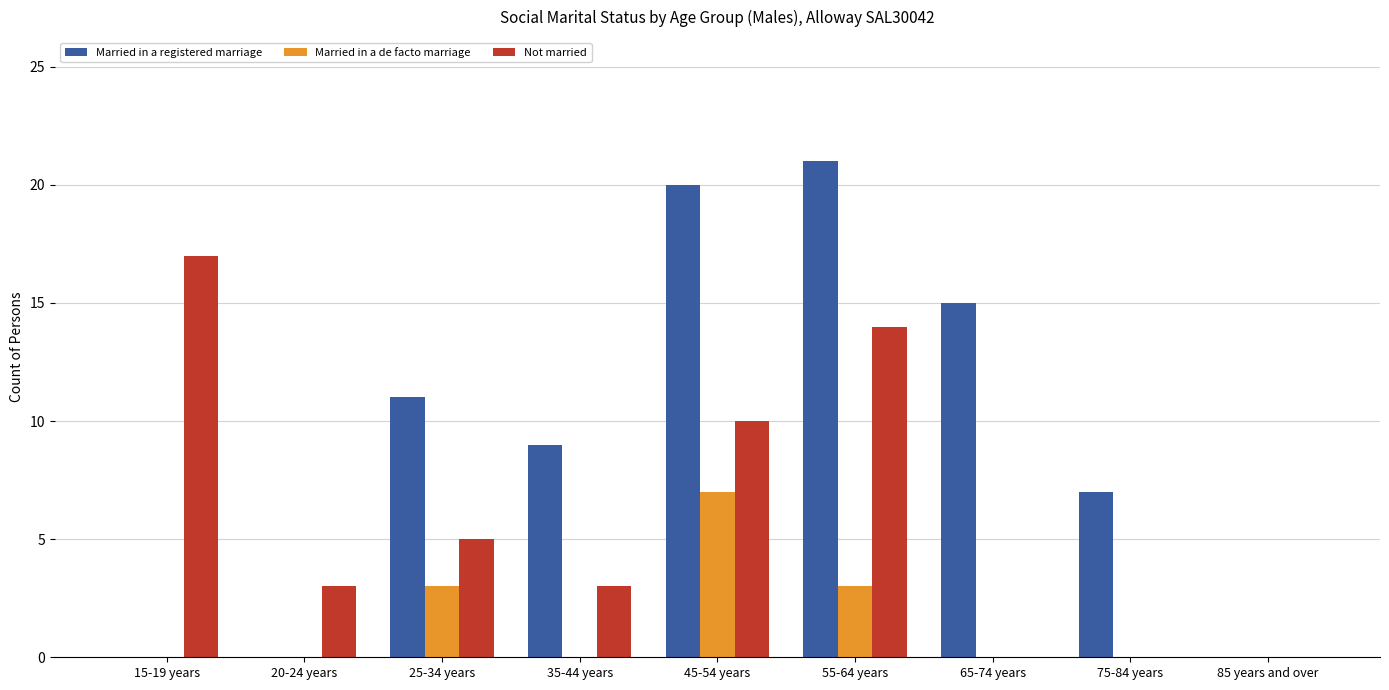

Count the Married in a de facto marriage values in the range 0 to 3.

8